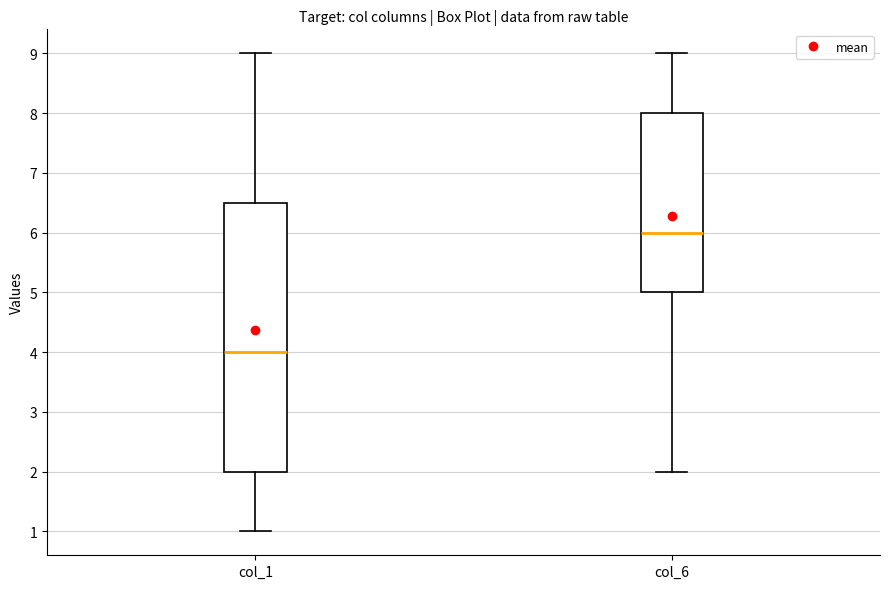

Reading left to right, transcribe this box plot: for each box, give where its median line is, the range the box spans, and where its two whiskers end, as read against the y-axis. The values are not printed on the chart, so give them approximately, as read against the axis.

col_1: median 4.0, box 2.0 to 6.5, whiskers 1.0 to 9.0
col_6: median 6.0, box 5.0 to 8.0, whiskers 2.0 to 9.0